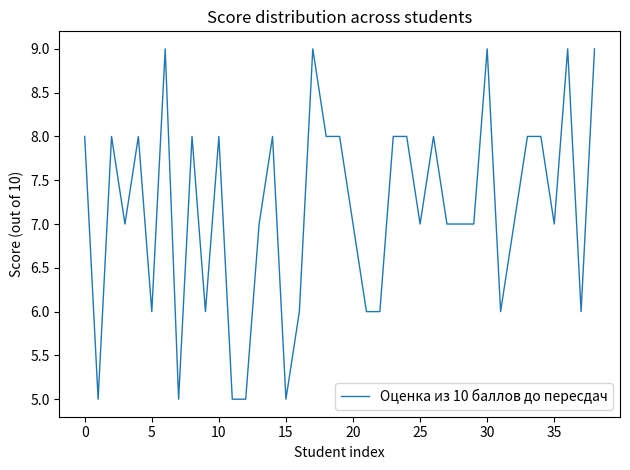

What is the difference between the second highest and second lowest values?

4